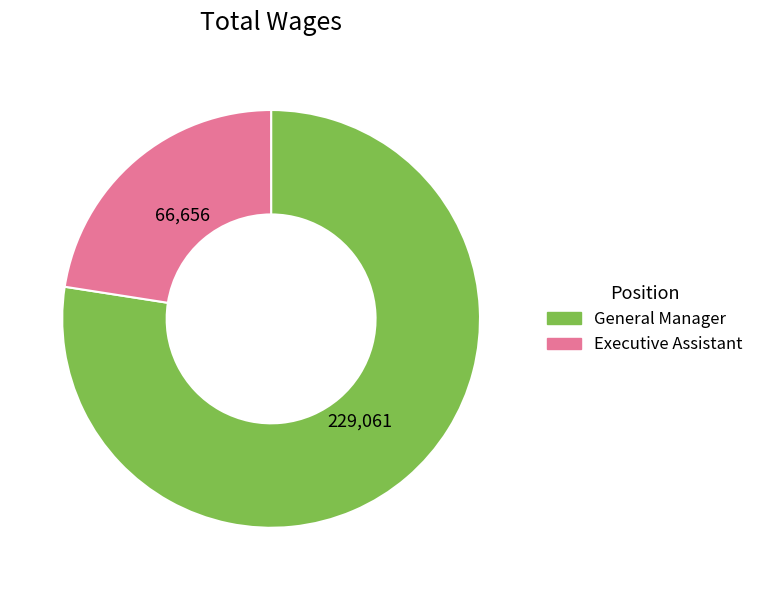

Is there any slice that represents more than half of the pie?

Yes